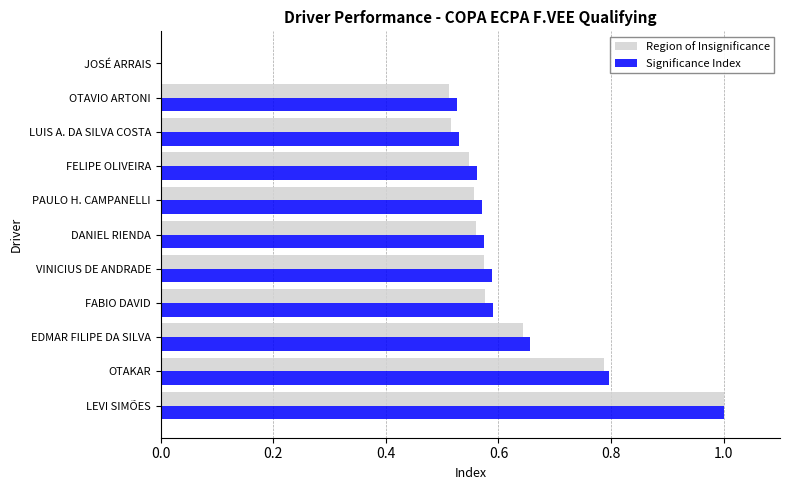

What is the sum of all Significance Index values?

6.4